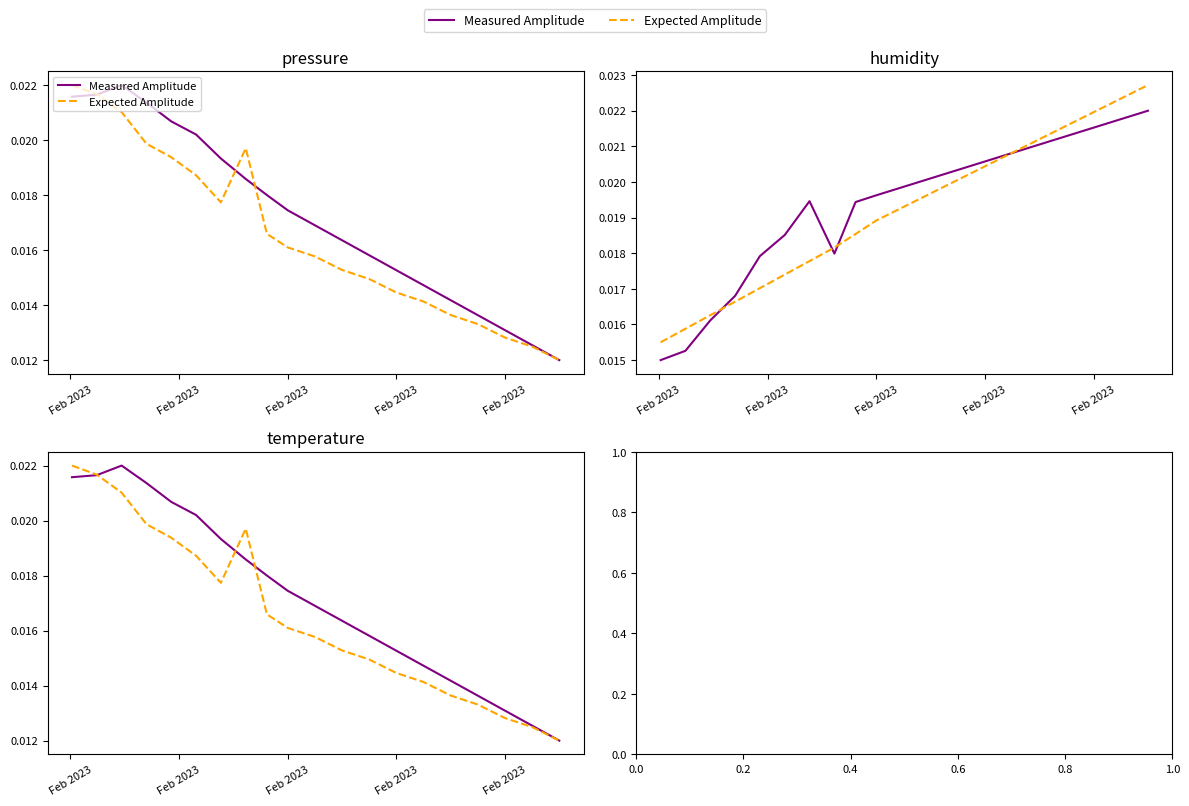

How many Measured Amplitude values are between 0 and 1?

20